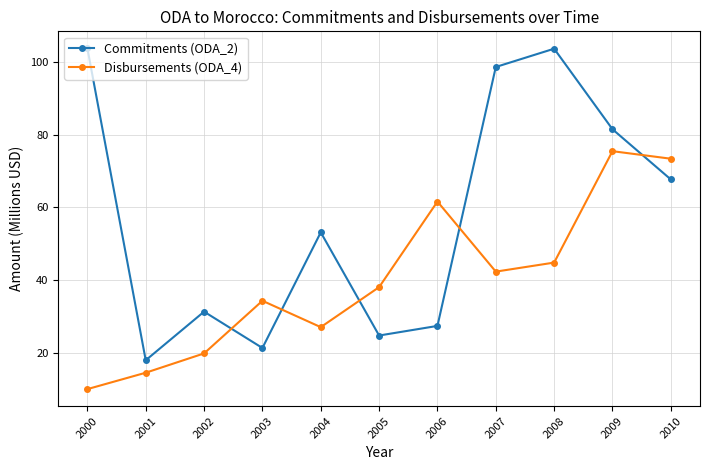

How many times do Commitments (ODA_2) and Disbursements (ODA_4) cross each other?

5